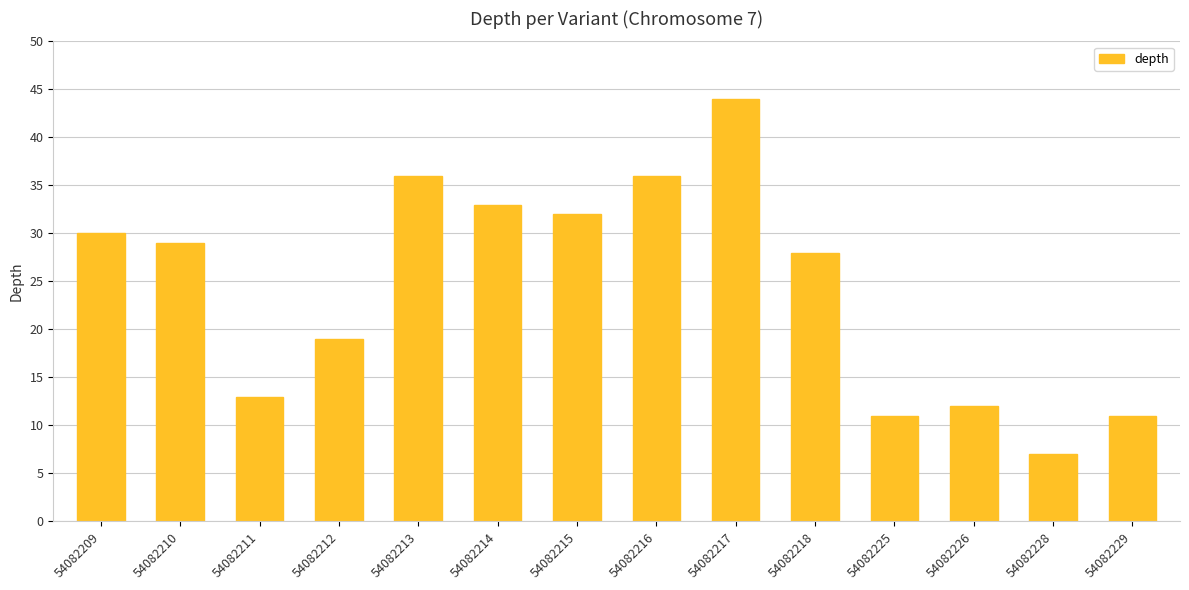

Which has a higher value, 54082209 or 54082226?

54082209